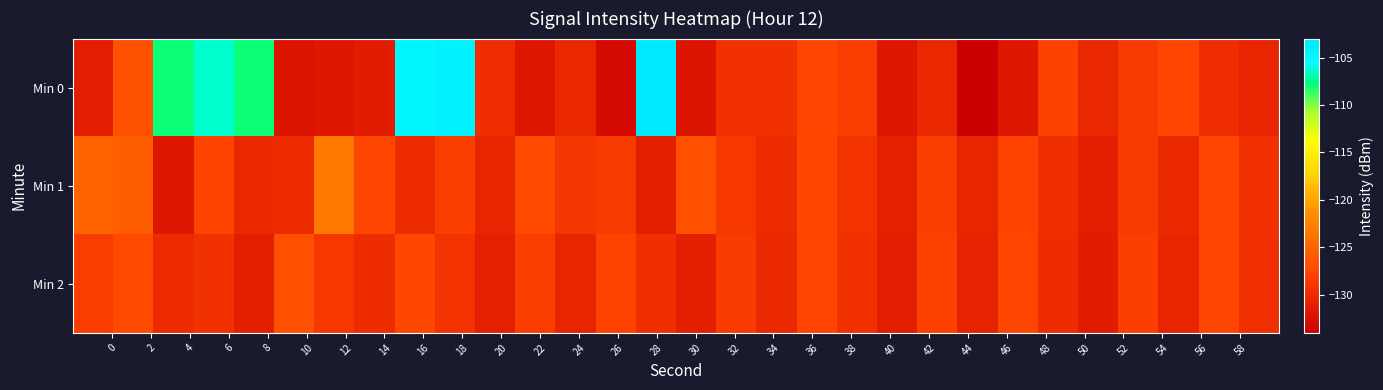

Rank the series by their maximum value, from lowest to highest.

Min 2, Min 1, Min 0